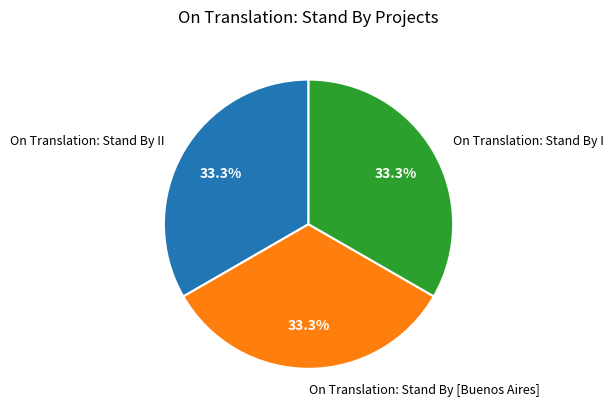

Does any single category account for the majority?

No